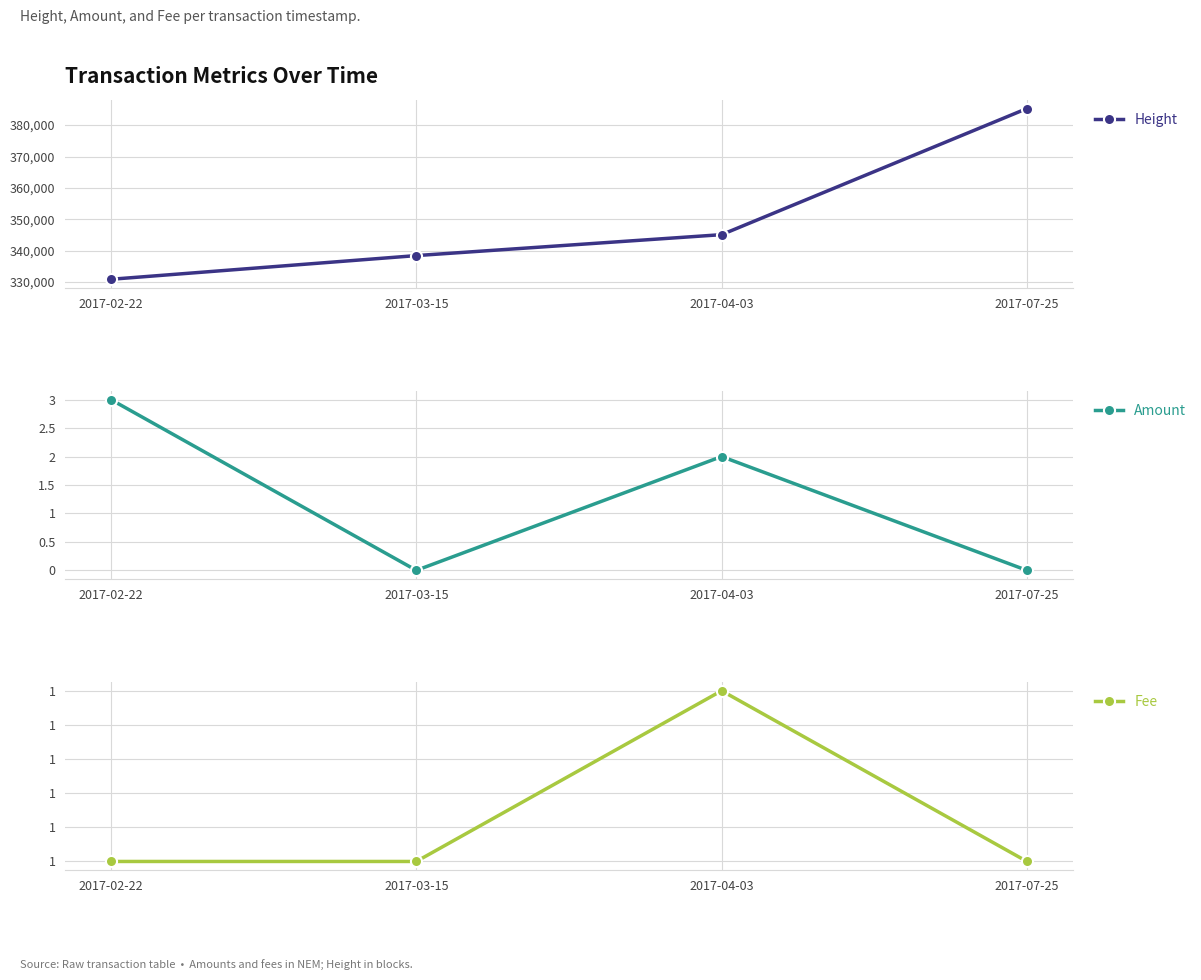

What are all the series names shown in the legend?

Height, Amount, Fee